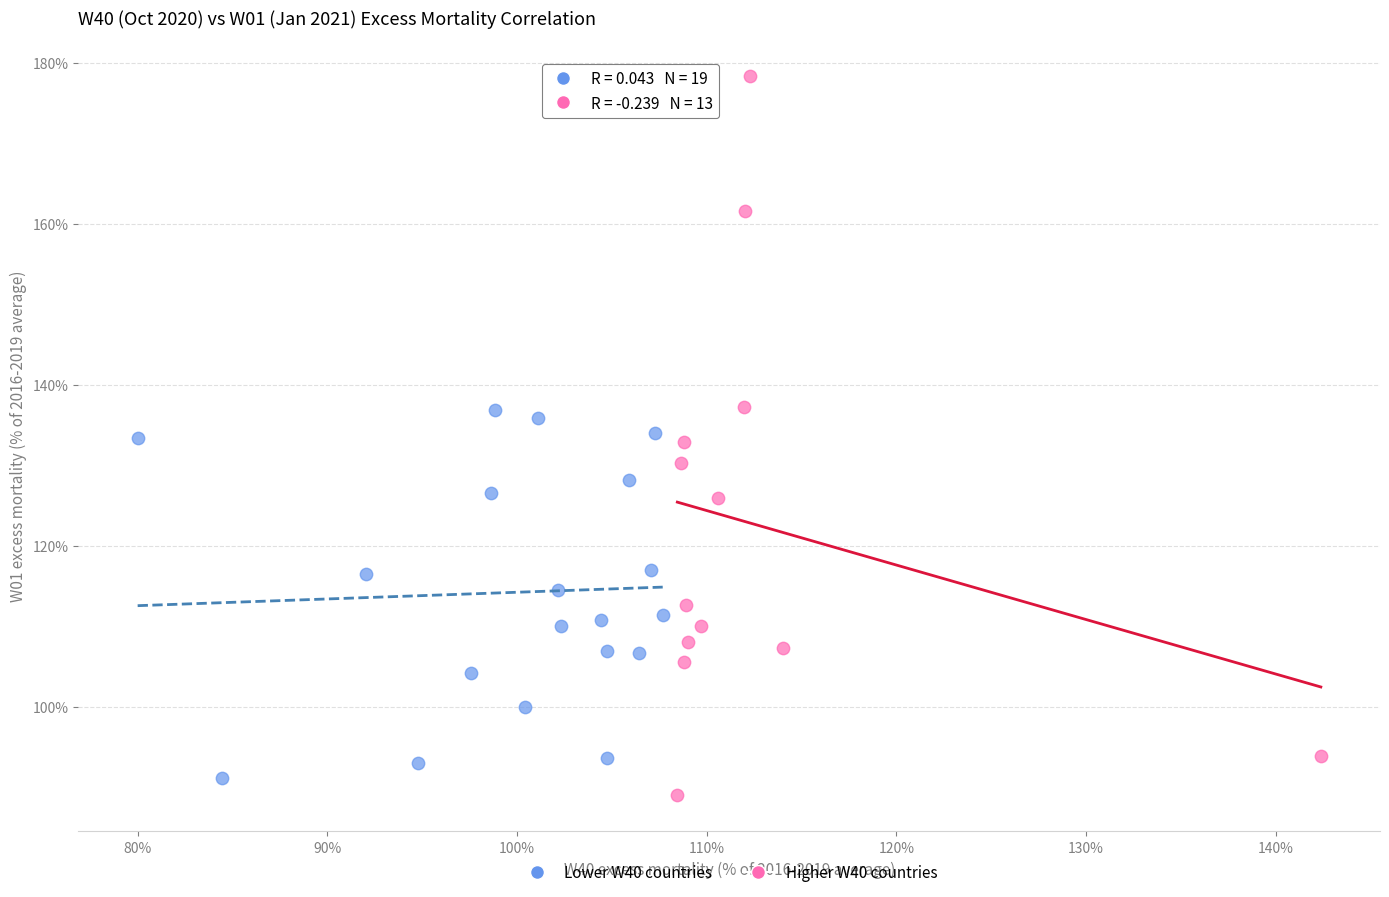

Which series has the widest spread of Y values?

Higher W40 countries